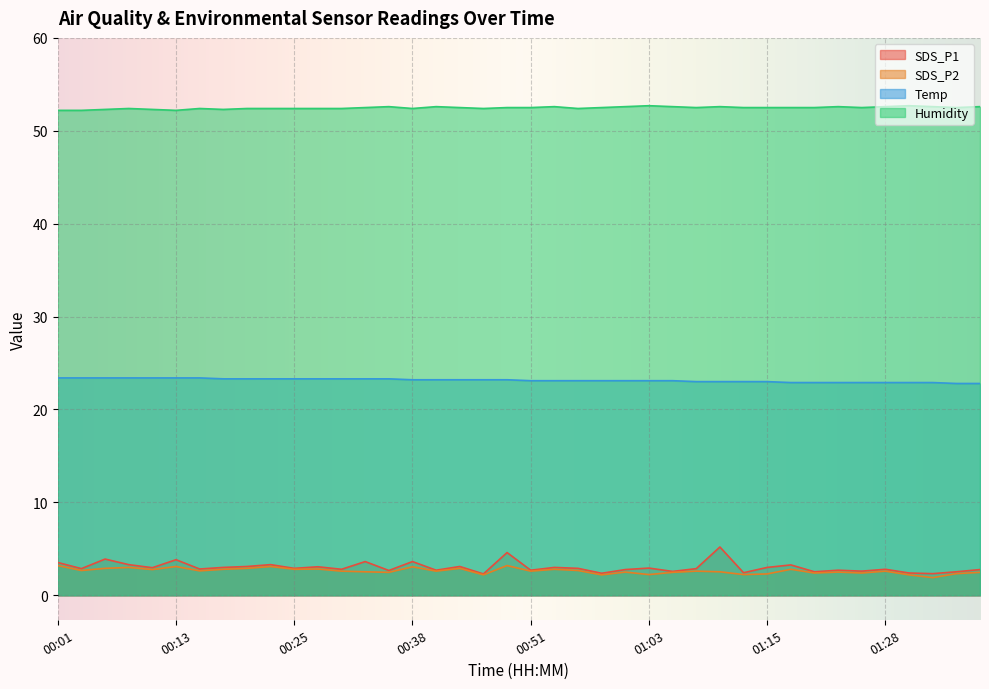

What is the average value of the Humidity series?

52.5